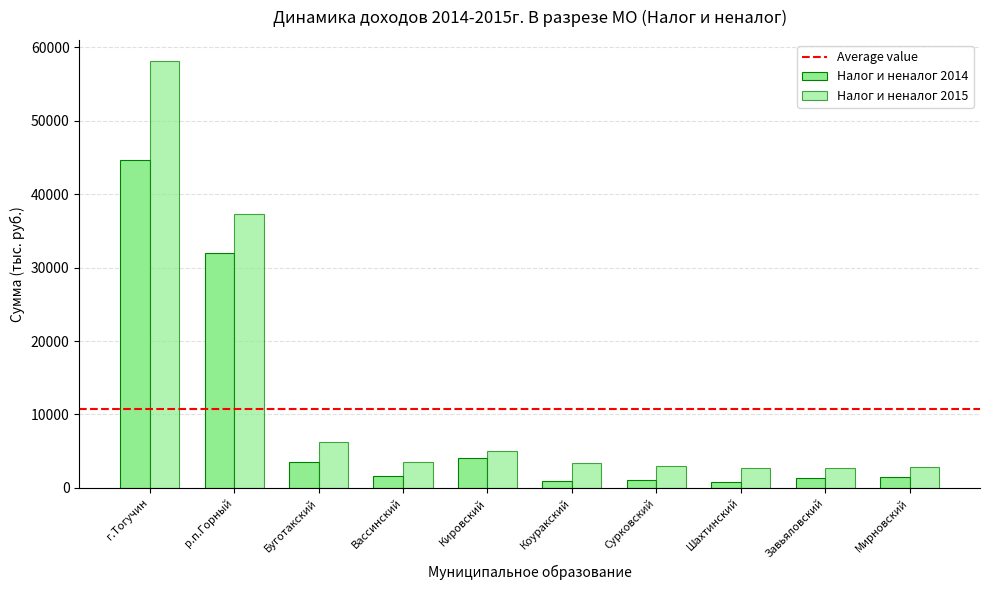

What is the smallest value displayed?

756.0